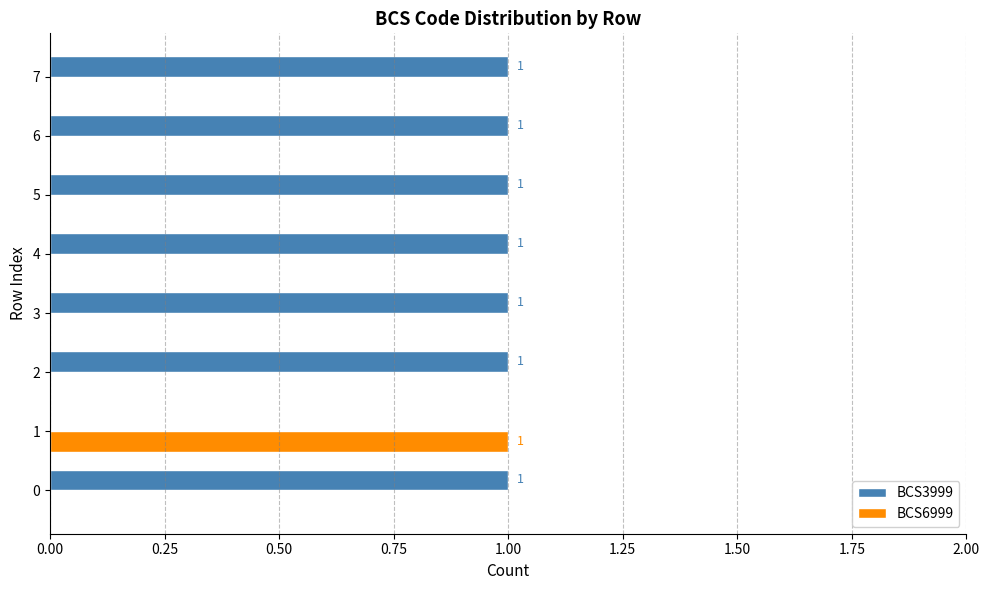

Is it true that BCS6999 equals 0 at 2?

True